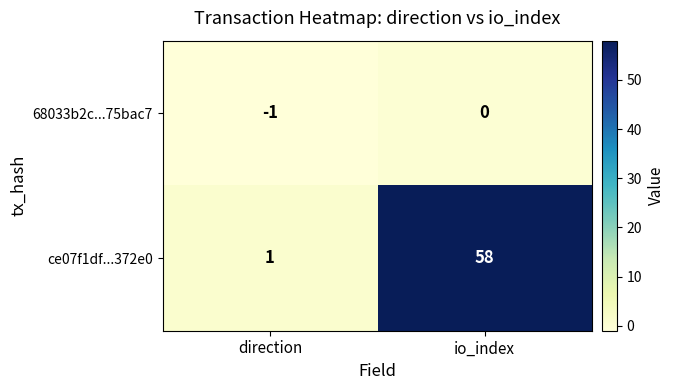

What is the maximum value shown in the chart?

58